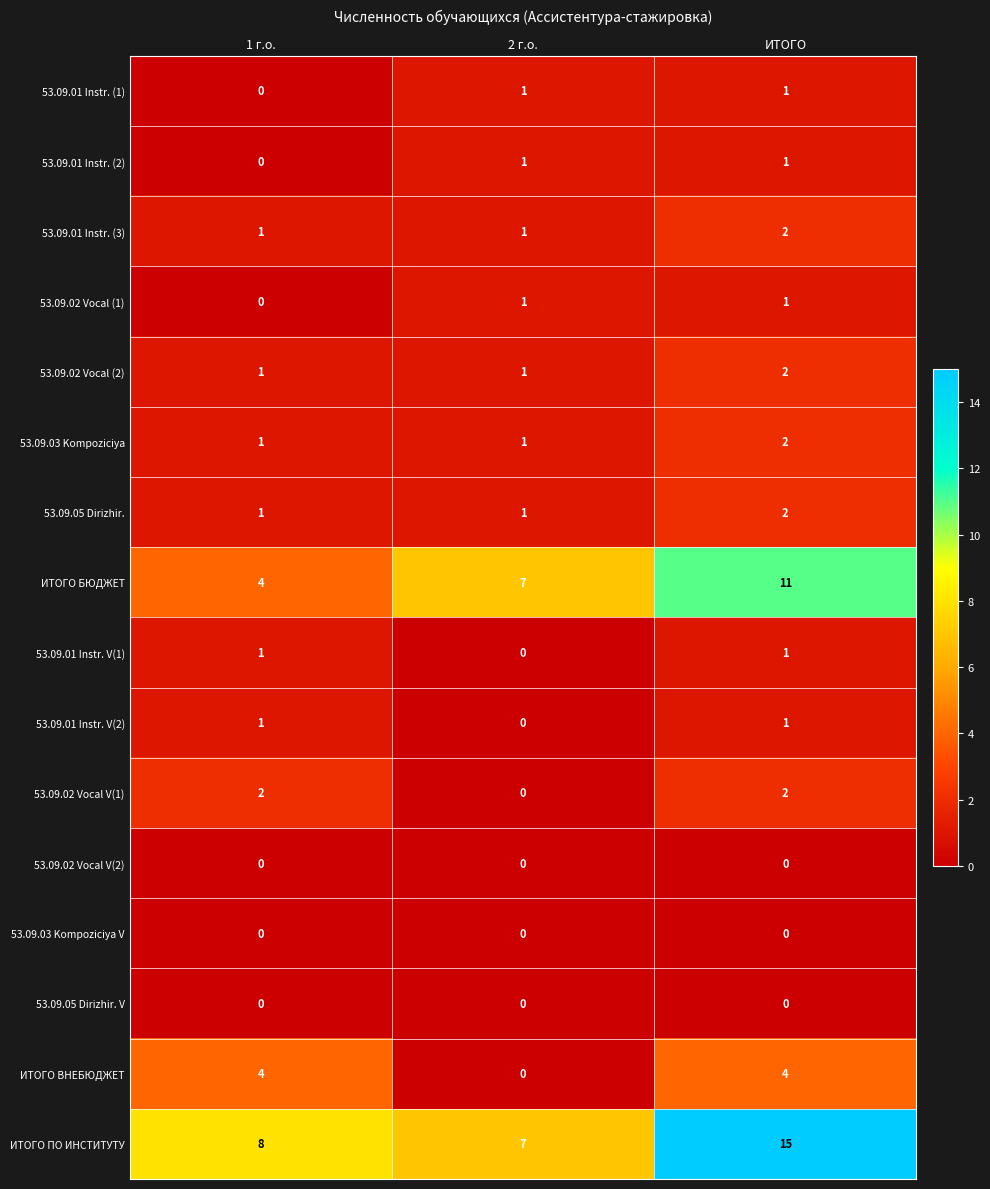

Which series changed the most between 2 г.о. and ИТОГО?

ИТОГО ПО ИНСТИТУТУ